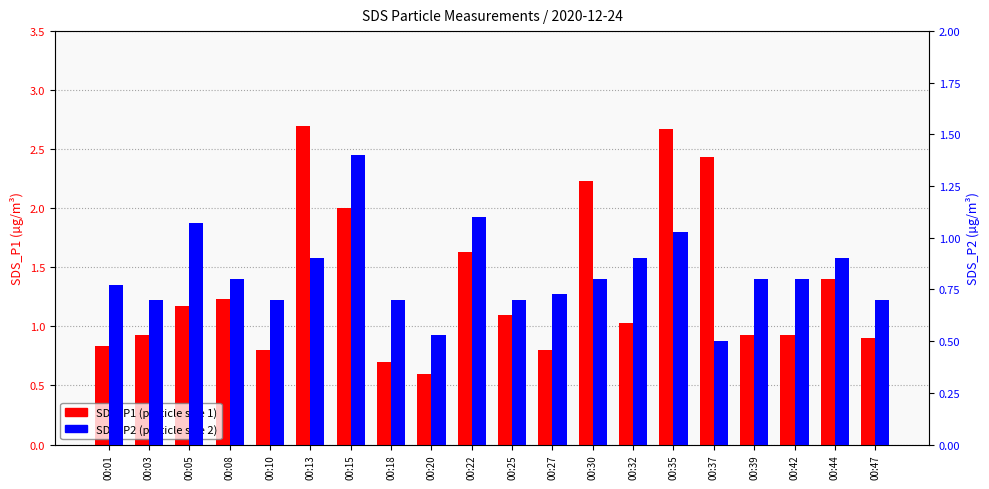

What value does the SDS_P2 series have at 00:44?

0.9